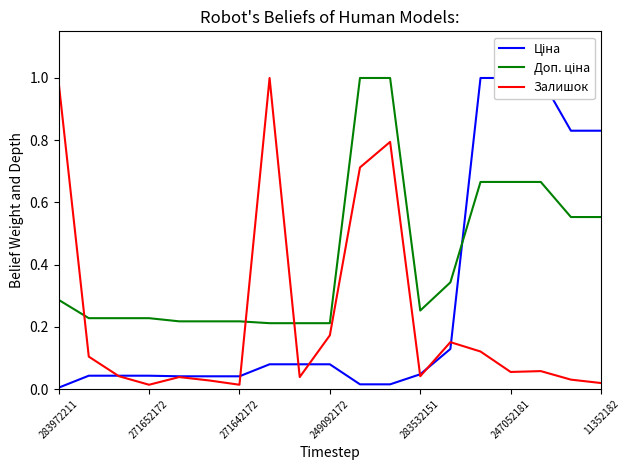

What is the label of the 8th point from the right?

11